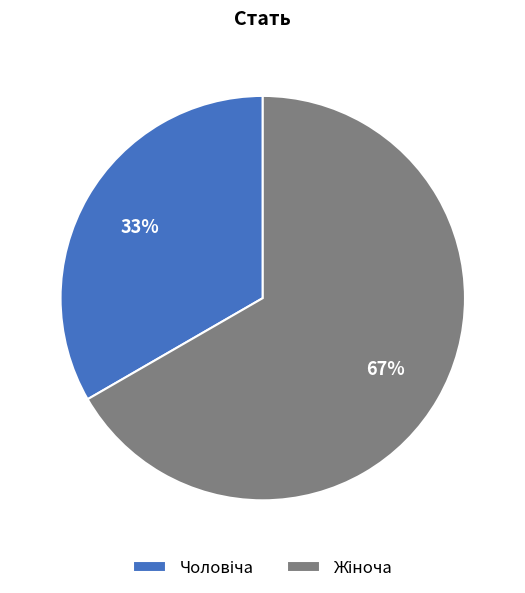

To the nearest percent, what is the average slice percentage?

50%